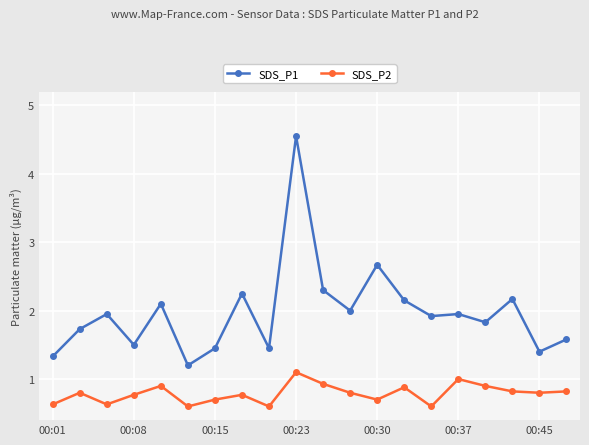

True or false: SDS_P1 and SDS_P2 intersect in this chart.

False